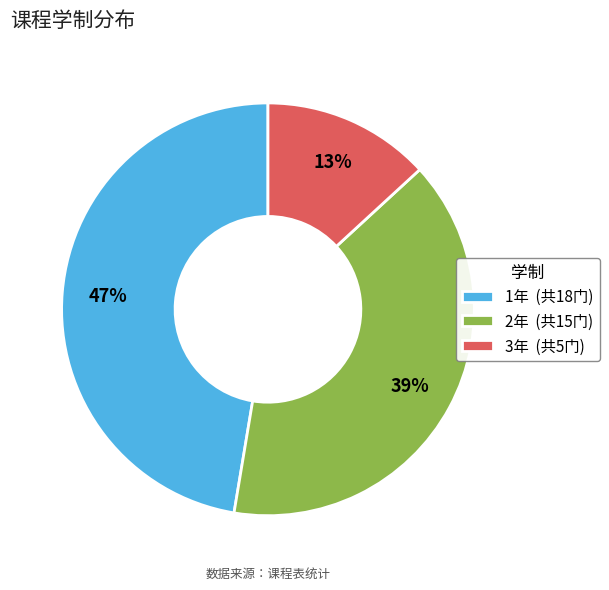

Rank the categories by value from lowest to highest.

3年, 2年, 1年